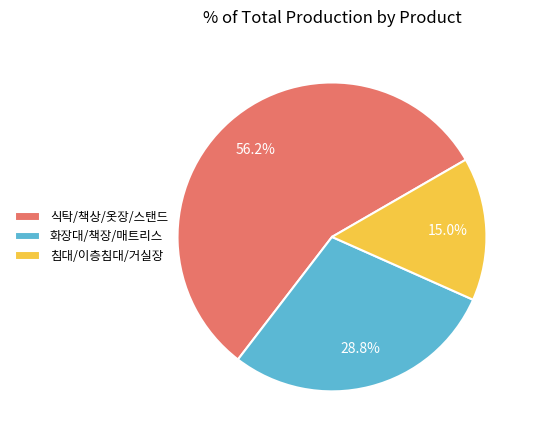

To the nearest percent, what is the average slice percentage?

33%